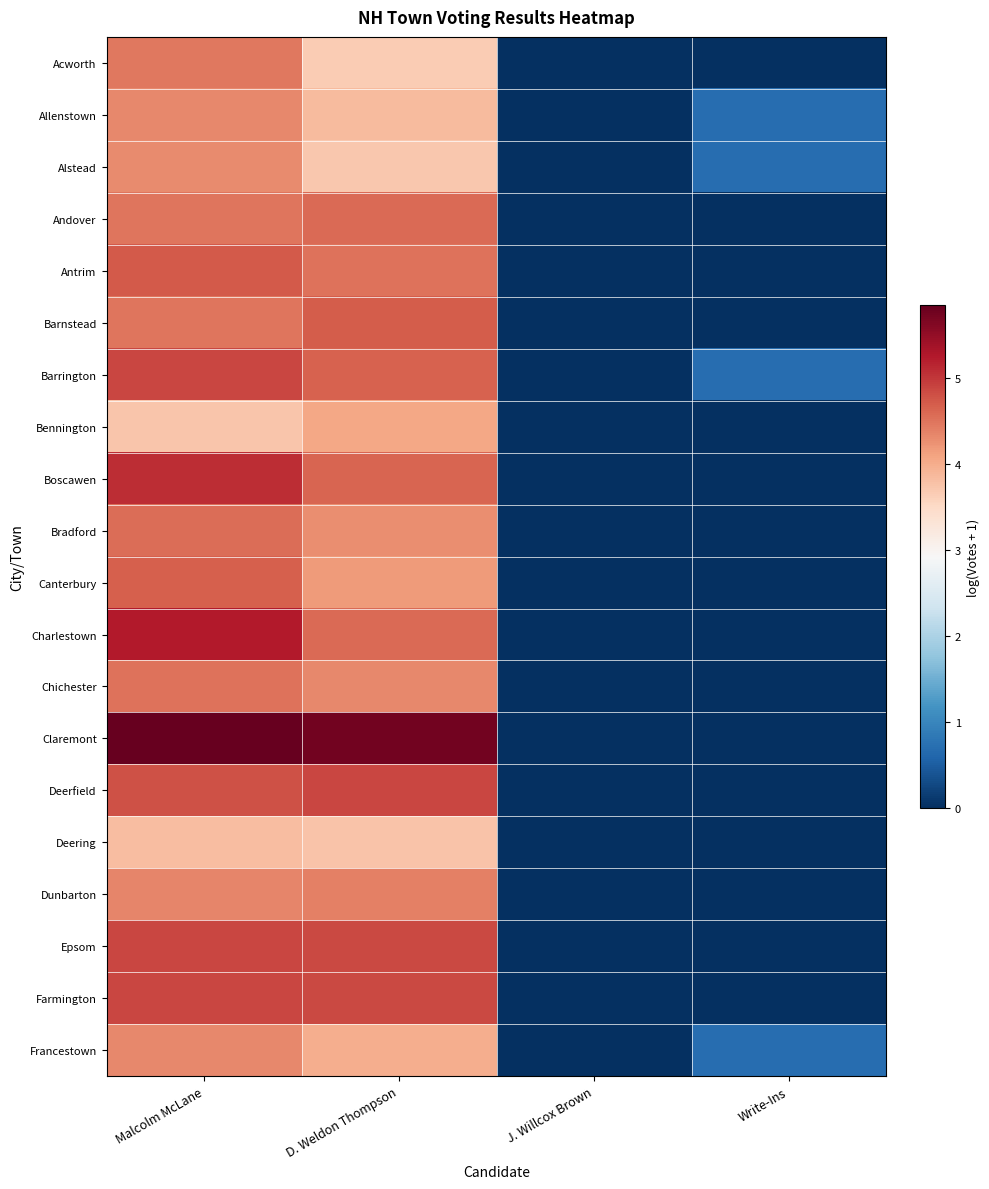

Reading right to left, what are all the values shown in this chart?

Acworth: Write-Ins=0.0	J. Willcox Brown=0.0	D. Weldon Thompson=3.7	Malcolm McLane=4.5
Allenstown: Write-Ins=0.7	J. Willcox Brown=0.0	D. Weldon Thompson=3.9	Malcolm McLane=4.3
Alstead: Write-Ins=0.7	J. Willcox Brown=0.0	D. Weldon Thompson=3.7	Malcolm McLane=4.3
Andover: Write-Ins=0.0	J. Willcox Brown=0.0	D. Weldon Thompson=4.6	Malcolm McLane=4.5
Antrim: Write-Ins=0.0	J. Willcox Brown=0.0	D. Weldon Thompson=4.5	Malcolm McLane=4.7
Barnstead: Write-Ins=0.0	J. Willcox Brown=0.0	D. Weldon Thompson=4.7	Malcolm McLane=4.5
Barrington: Write-Ins=0.7	J. Willcox Brown=0.0	D. Weldon Thompson=4.7	Malcolm McLane=4.9
Bennington: Write-Ins=0.0	J. Willcox Brown=0.0	D. Weldon Thompson=4.0	Malcolm McLane=3.7
Boscawen: Write-Ins=0.0	J. Willcox Brown=0.0	D. Weldon Thompson=4.6	Malcolm McLane=5.1
Bradford: Write-Ins=0.0	J. Willcox Brown=0.0	D. Weldon Thompson=4.3	Malcolm McLane=4.6
Canterbury: Write-Ins=0.0	J. Willcox Brown=0.0	D. Weldon Thompson=4.2	Malcolm McLane=4.7
Charlestown: Write-Ins=0.0	J. Willcox Brown=0.0	D. Weldon Thompson=4.6	Malcolm McLane=5.2
Chichester: Write-Ins=0.0	J. Willcox Brown=0.0	D. Weldon Thompson=4.3	Malcolm McLane=4.5
Claremont: Write-Ins=0.0	J. Willcox Brown=0.0	D. Weldon Thompson=5.8	Malcolm McLane=5.8
Deerfield: Write-Ins=0.0	J. Willcox Brown=0.0	D. Weldon Thompson=4.9	Malcolm McLane=4.8
Deering: Write-Ins=0.0	J. Willcox Brown=0.0	D. Weldon Thompson=3.8	Malcolm McLane=3.8
Dunbarton: Write-Ins=0.0	J. Willcox Brown=0.0	D. Weldon Thompson=4.4	Malcolm McLane=4.4
Epsom: Write-Ins=0.0	J. Willcox Brown=0.0	D. Weldon Thompson=4.8	Malcolm McLane=4.9
Farmington: Write-Ins=0.0	J. Willcox Brown=0.0	D. Weldon Thompson=4.8	Malcolm McLane=4.9
Francestown: Write-Ins=0.7	J. Willcox Brown=0.0	D. Weldon Thompson=4.0	Malcolm McLane=4.3